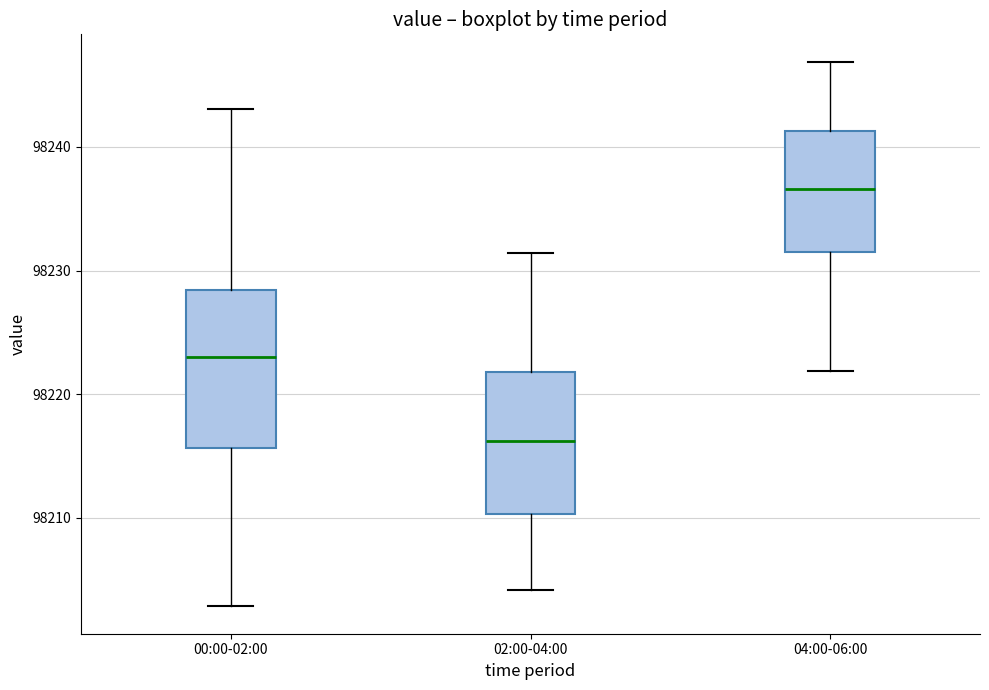

Reading left to right, read every box against the y-axis: the position of its median line, the range the box covers, and the ends of its whiskers. The values are not printed on the chart, so give them approximately, as read against the axis.

00:00-02:00: median 98223, box 98216 to 98228, whiskers 98203 to 98243
02:00-04:00: median 98216, box 98210 to 98222, whiskers 98204 to 98231
04:00-06:00: median 98237, box 98231 to 98241, whiskers 98222 to 98247